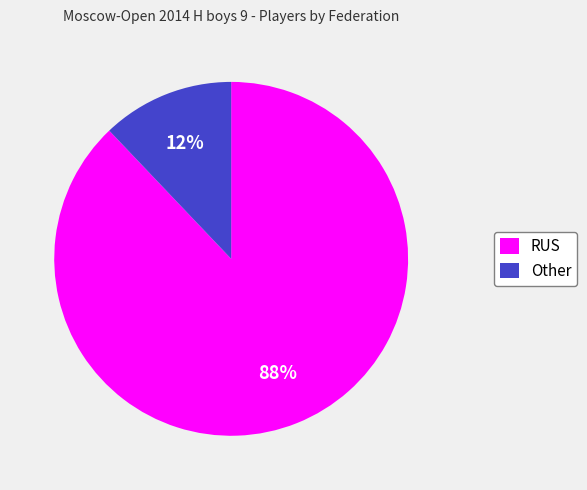

What is the smallest slice in the pie chart?

Other